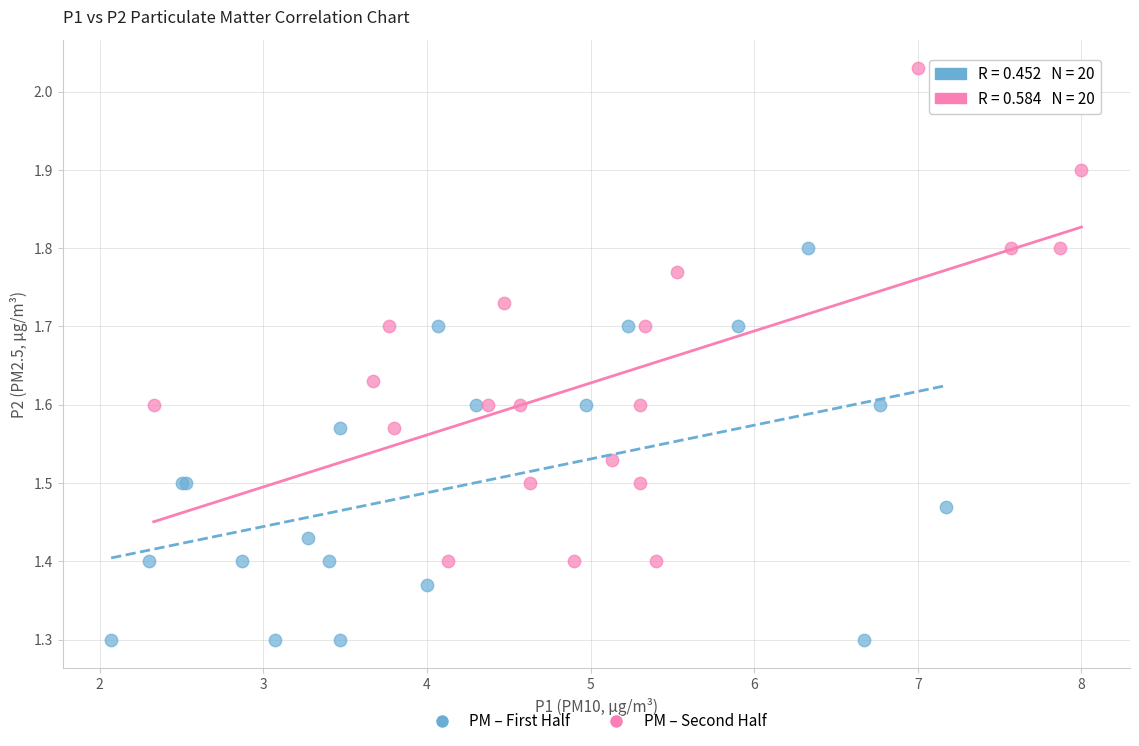

Which series has the largest Y range (max minus min)?

PM – Second Half